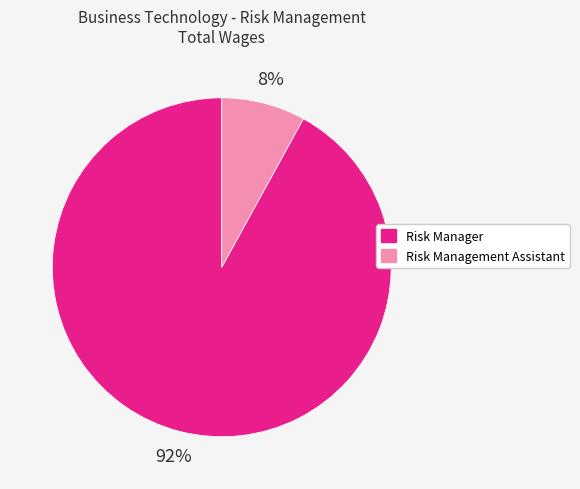

Do Risk Manager and Risk Management Assistant together represent more than half of the pie?

Yes